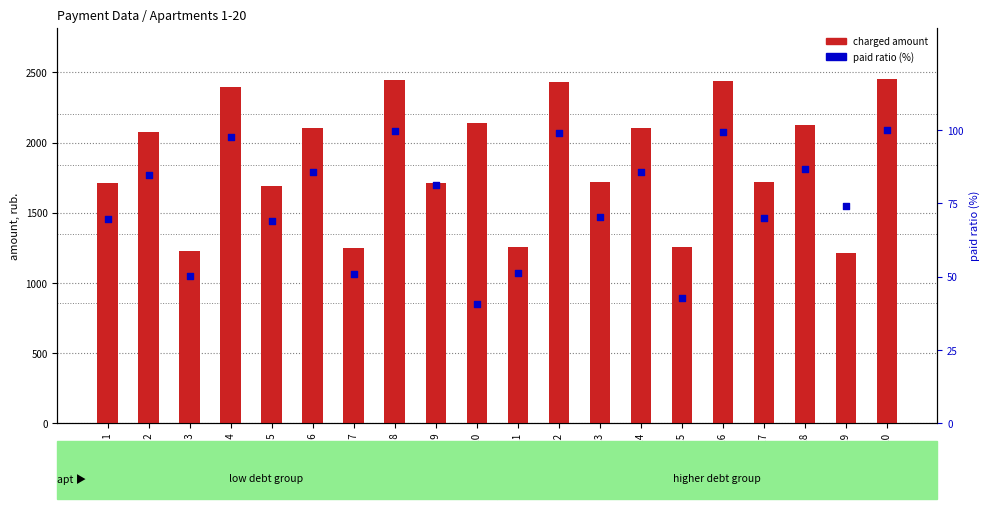

What are all the series names shown in the legend?

charged amount, paid ratio (%)